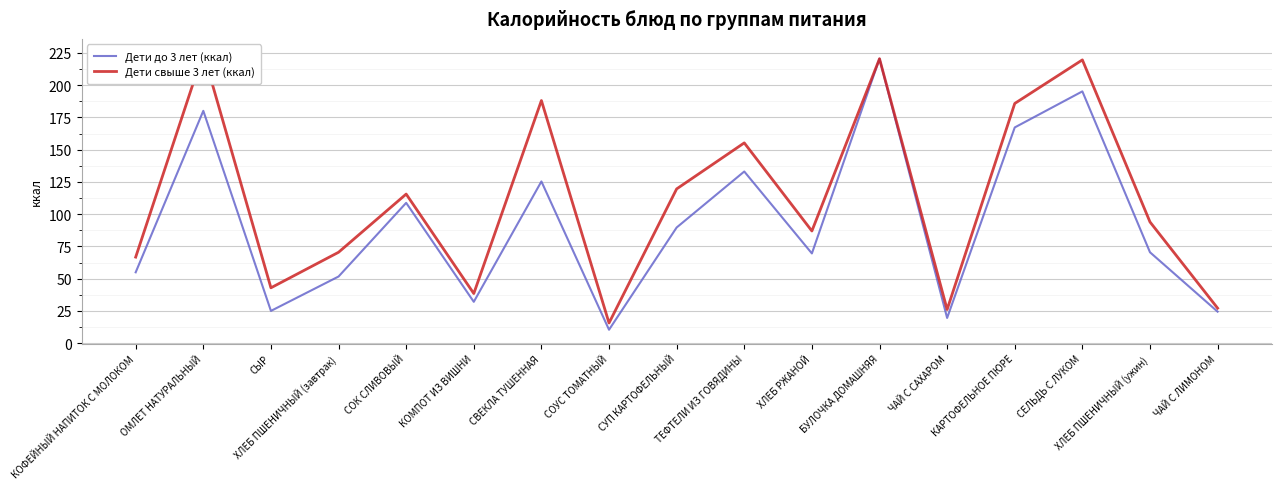

At СЫР, list the series in order from smallest to largest.

Дети до 3 лет (ккал), Дети свыше 3 лет (ккал)